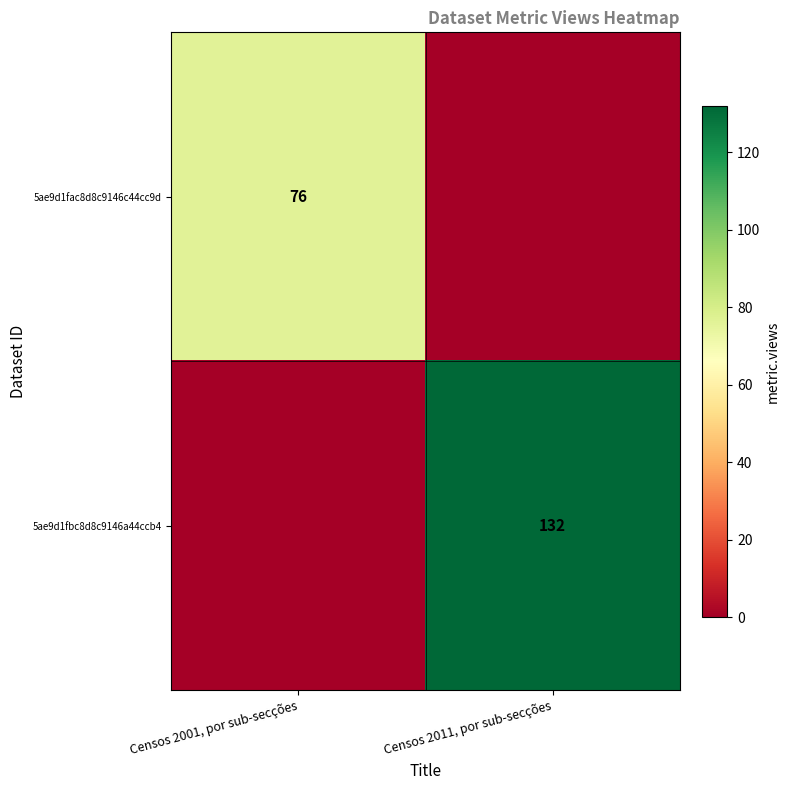

What is the maximum value shown in the chart?

132